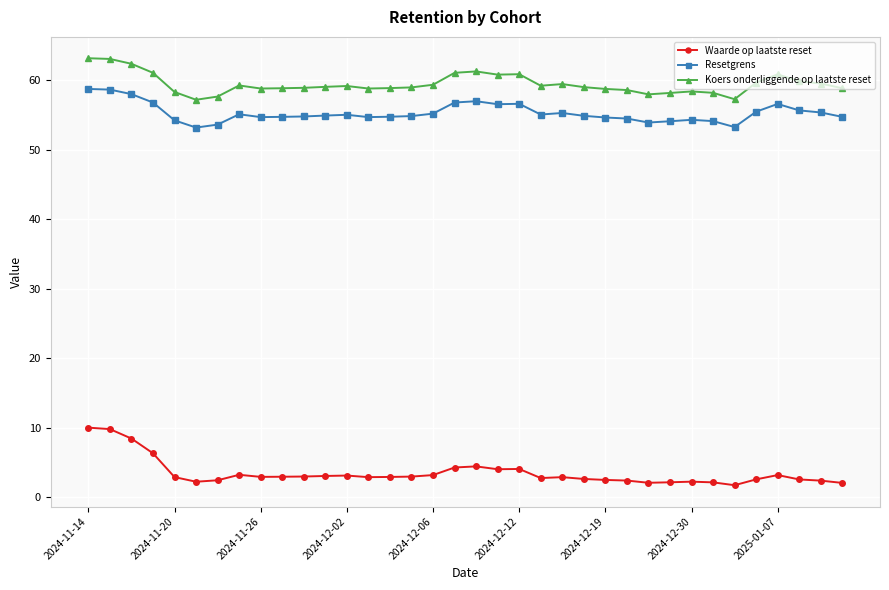

Rank the series by their maximum value, from lowest to highest.

Waarde op laatste reset, Resetgrens, Koers onderliggende op laatste reset